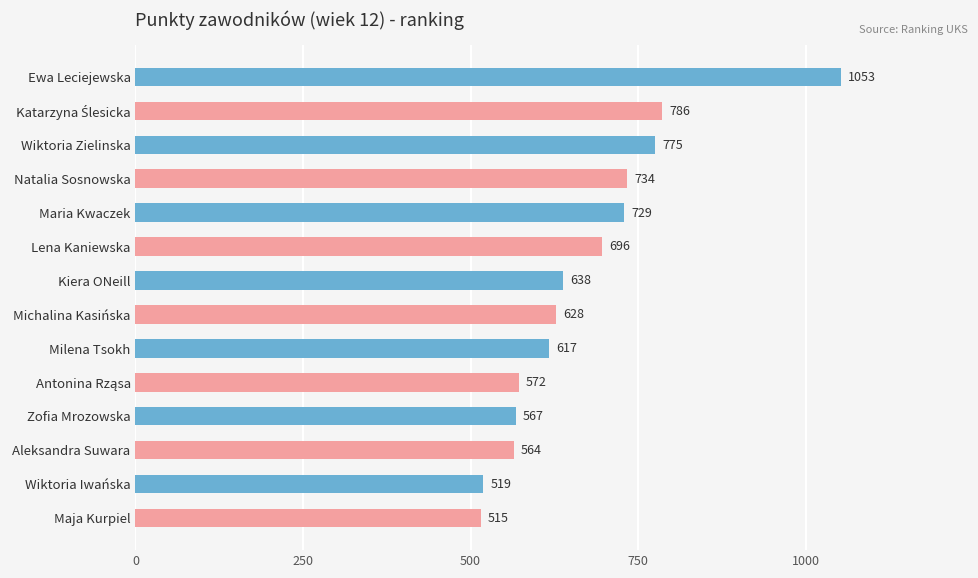

How many values are below 638?

7